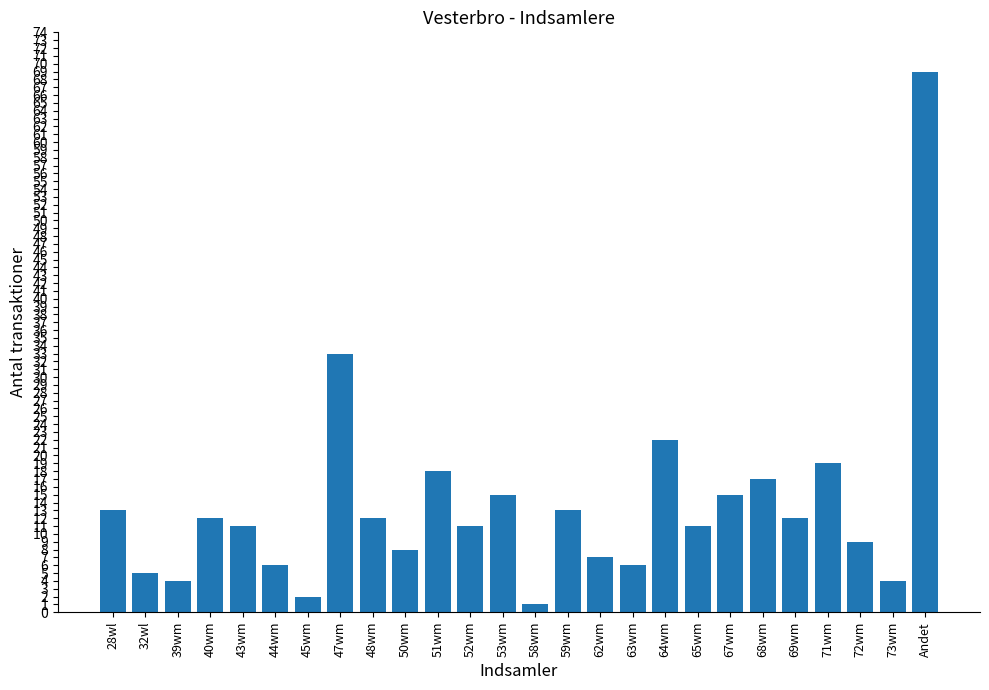

Is it true that the value at 59wm is 13?

True